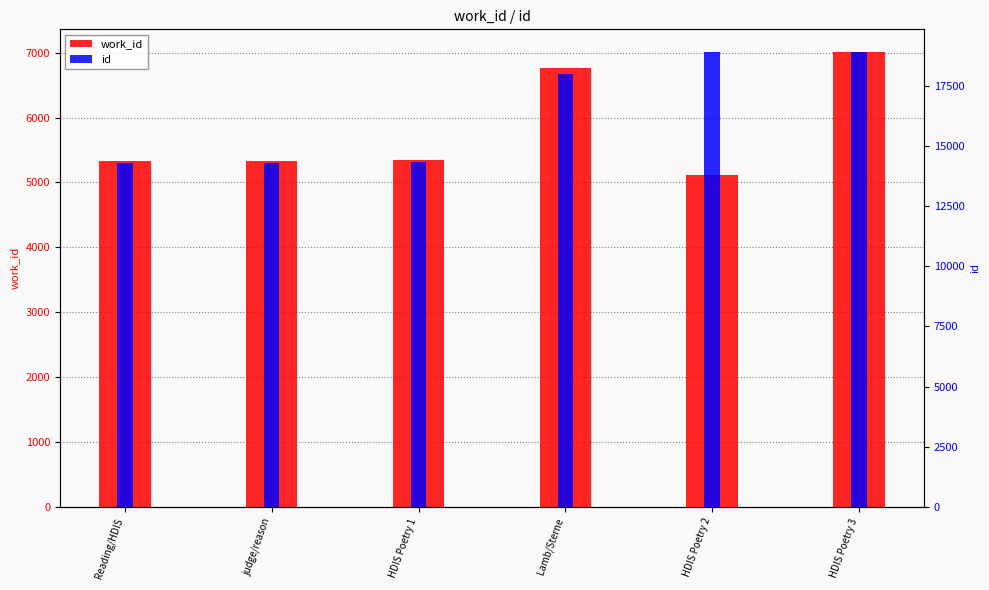

True or false: work_id has a value of 5328 at Reading/HDIS.

True